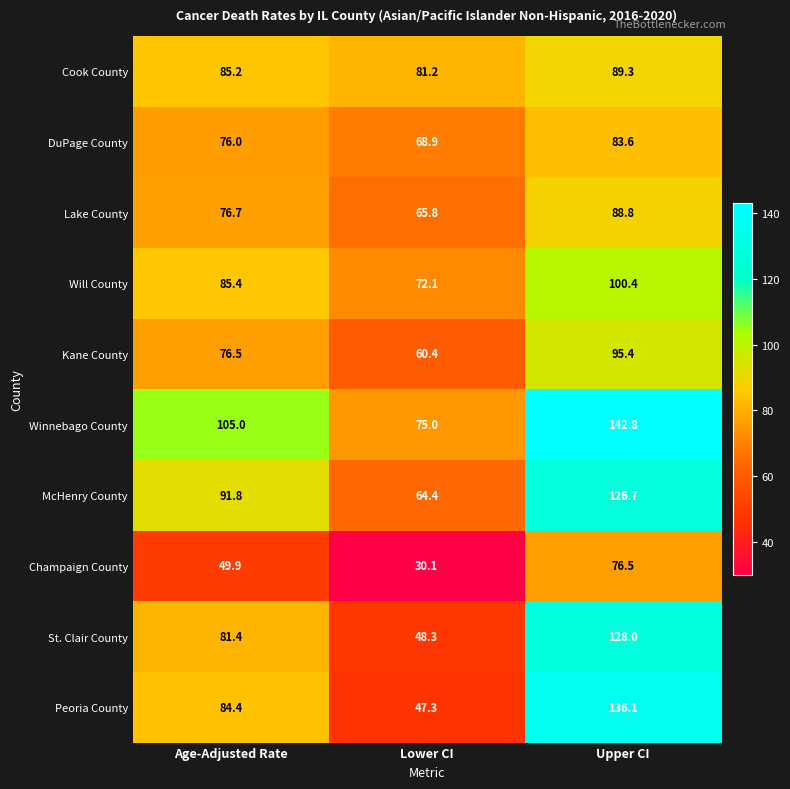

Which series has the widest spread of values?

Peoria County